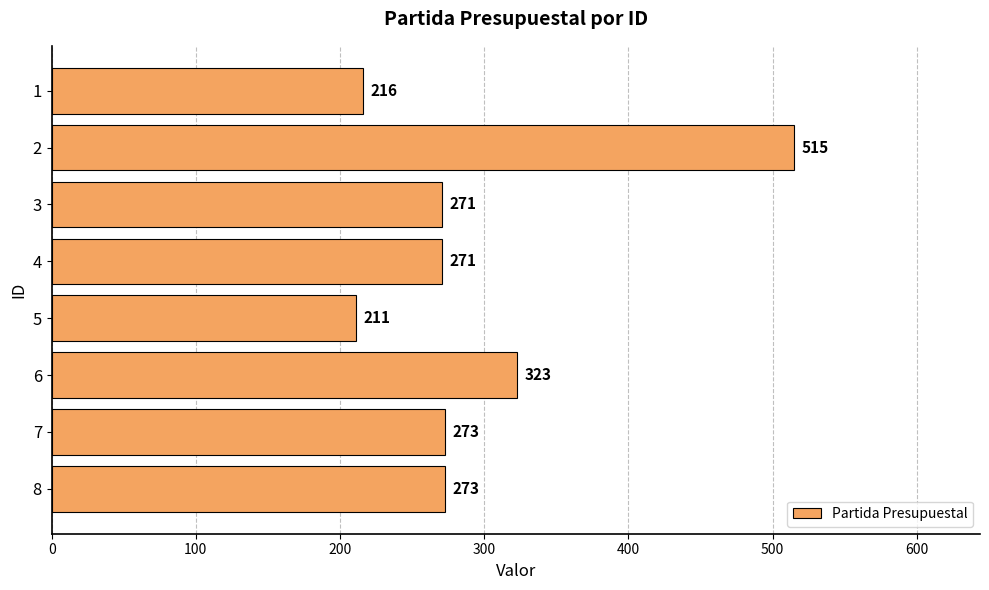

How many data points are less than 273?

4